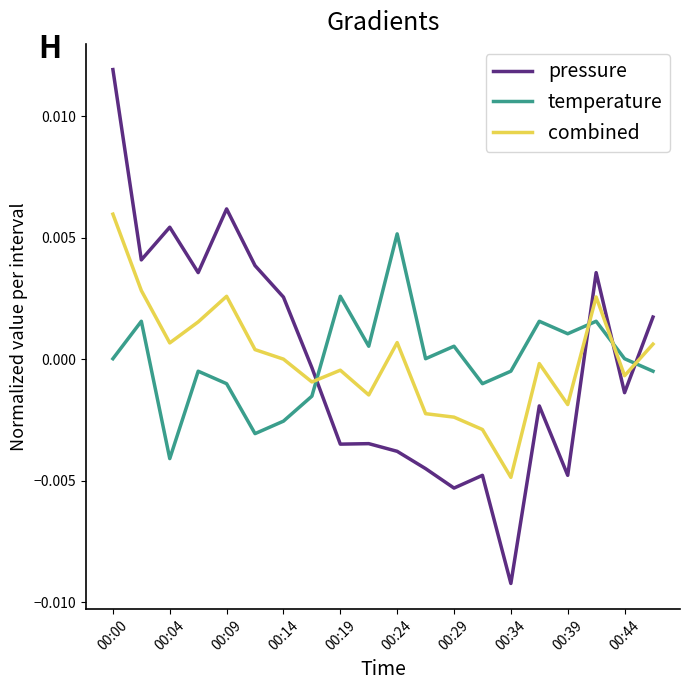

After their last crossing, which series has the higher values: pressure or combined?

pressure